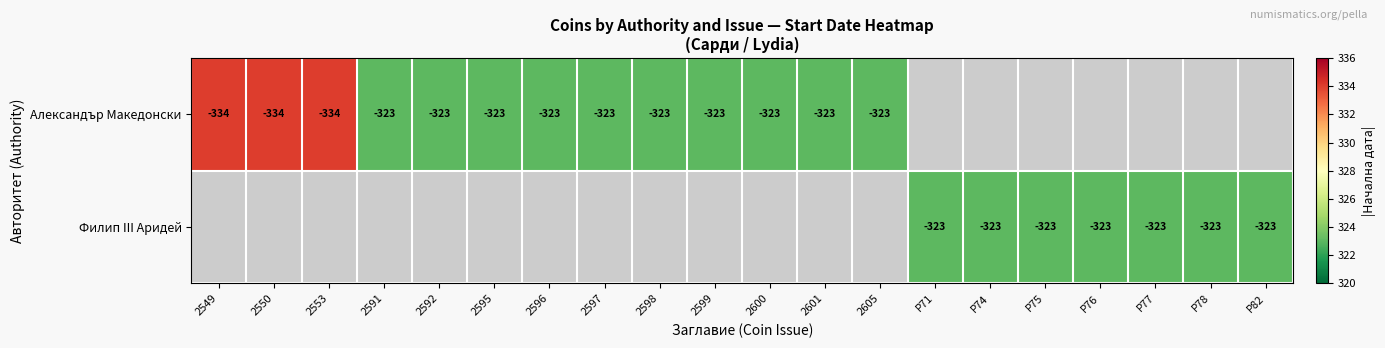

True or false: Александър Македонски has a value of -323 at 2591.

True